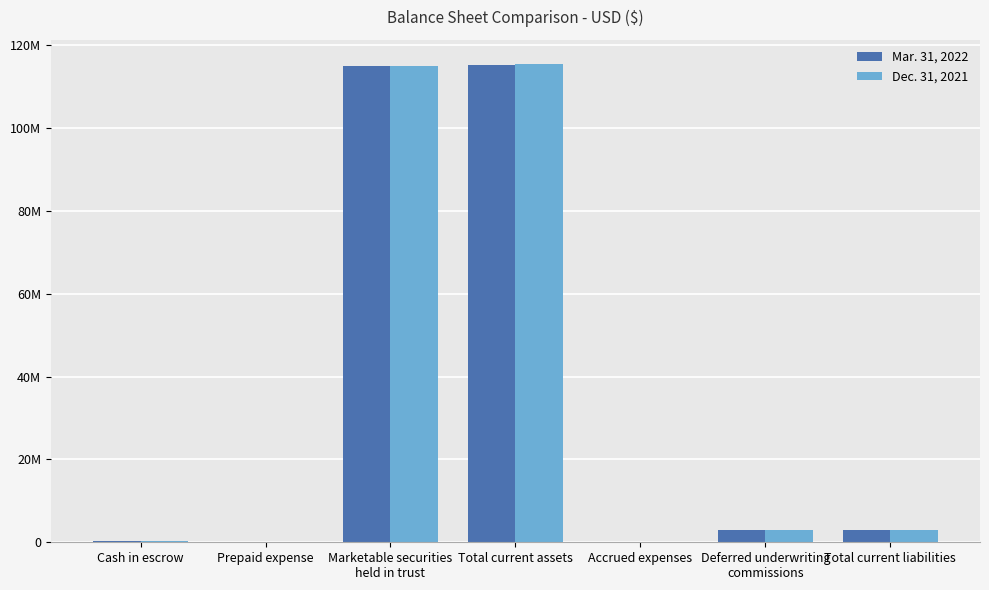

Where does the Dec. 31, 2021 series first go above 2875000?

Marketable securities
held in trust